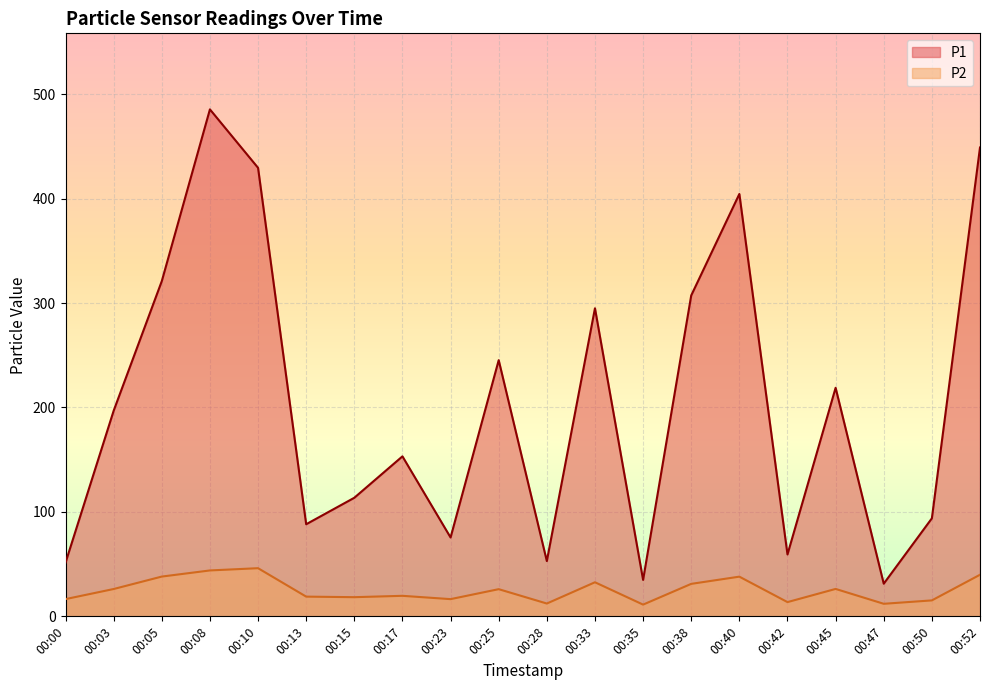

Which series has the largest range (max minus min)?

P1